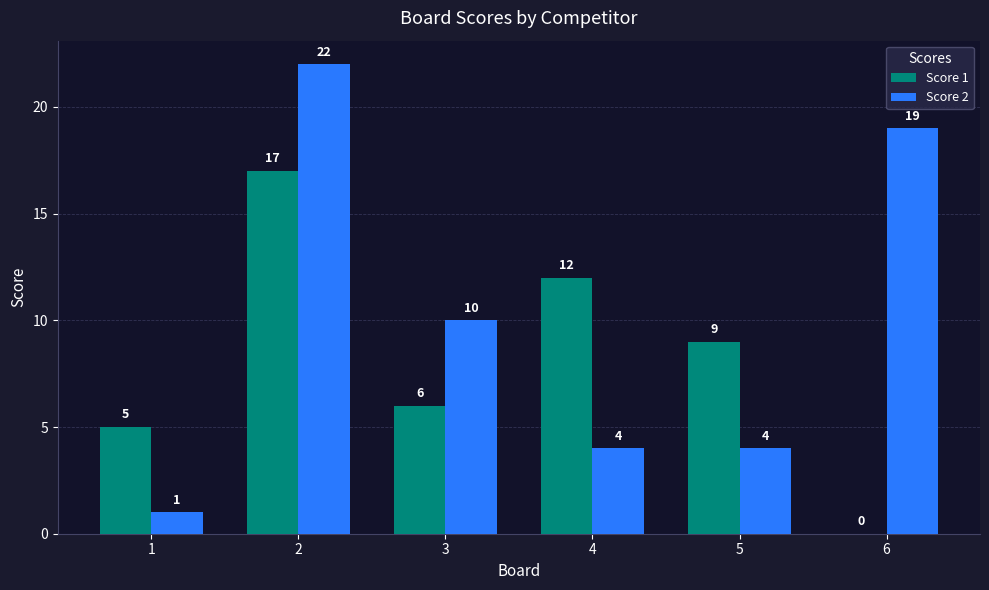

Reading left to right, extract all data points from this chart.

Score 1: 5	17	6	12	9	0
Score 2: 1	22	10	4	4	19